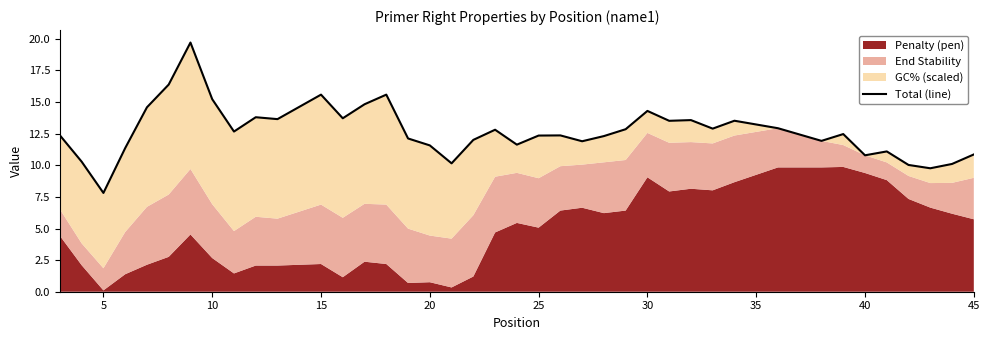

Is it true that the value at 30 is 8.0?

False